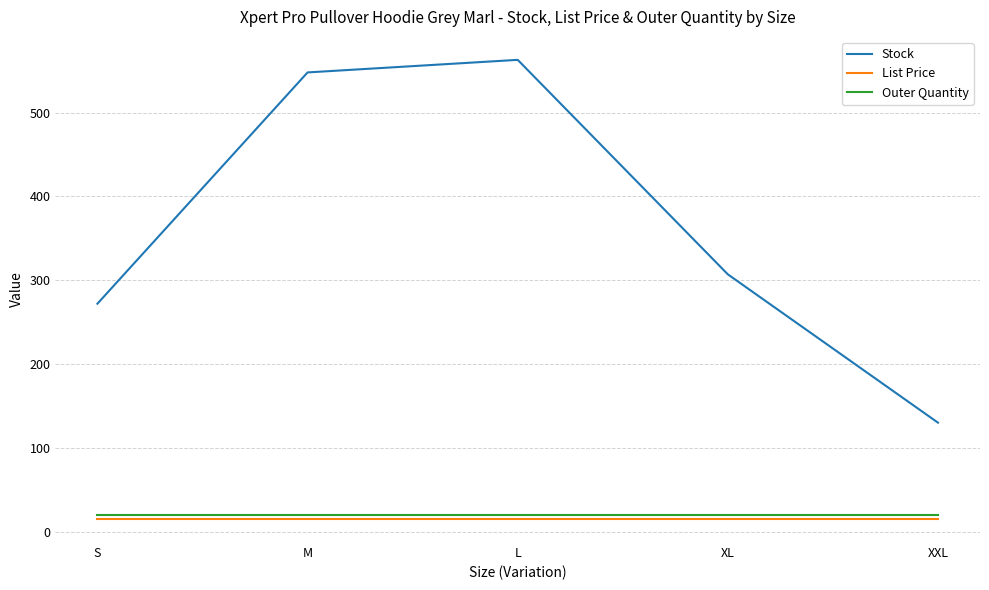

True or false: List Price and Stock cross at least once.

False